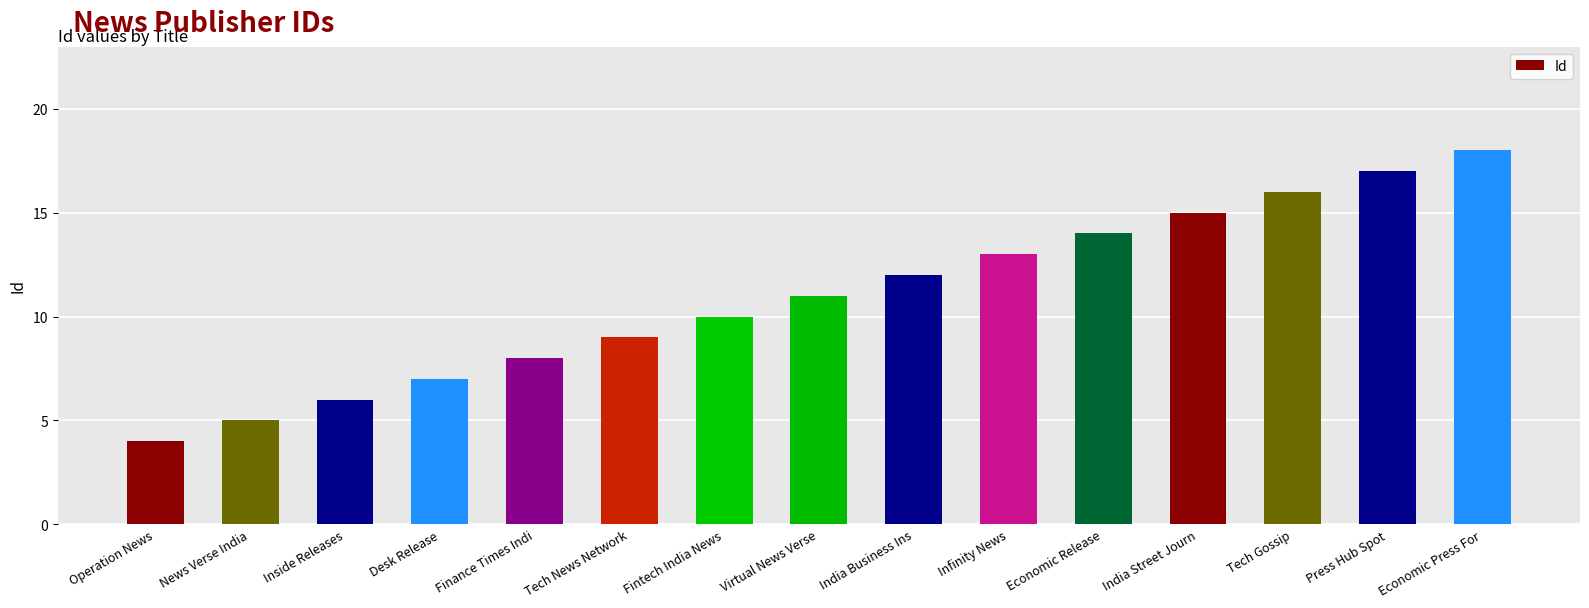

What is the sum of the values at Finance Times Indi and Fintech India News?

18